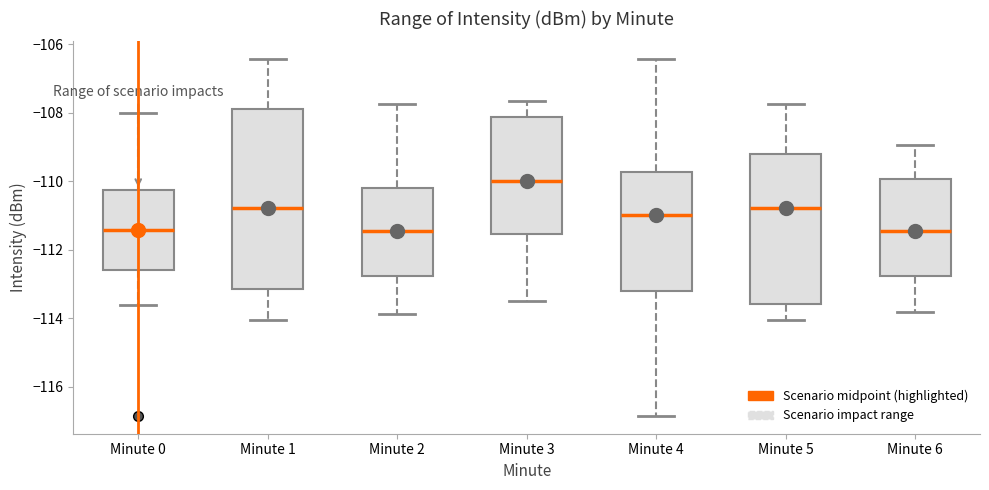

Reading left to right, read every box against the y-axis: the position of its median line, the range the box covers, and the ends of its whiskers. The values are not printed on the chart, so give them approximately, as read against the axis.

Minute 0: median -111.4, box -112.6 to -110.2, whiskers -113.6 to -108.0
Minute 1: median -110.8, box -113.2 to -107.8, whiskers -114.0 to -106.4
Minute 2: median -111.4, box -112.8 to -110.2, whiskers -113.8 to -107.8
Minute 3: median -110.0, box -111.6 to -108.2, whiskers -113.4 to -107.6
Minute 4: median -111.0, box -113.2 to -109.8, whiskers -116.8 to -106.4
Minute 5: median -110.8, box -113.6 to -109.2, whiskers -114.0 to -107.8
Minute 6: median -111.4, box -112.8 to -110.0, whiskers -113.8 to -109.0